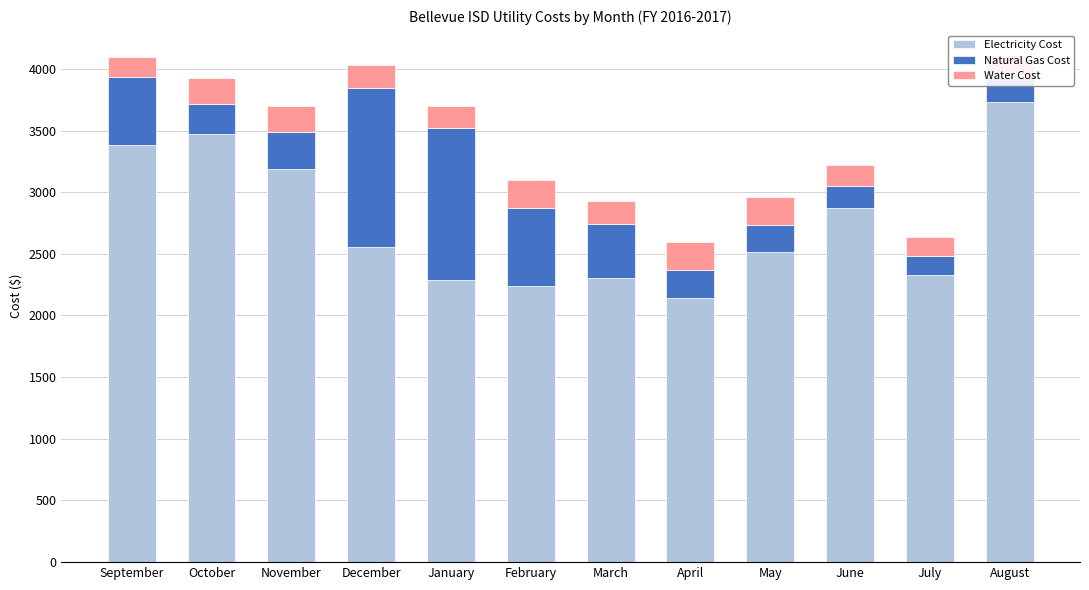

What is the total value across all series at November?

3695.4